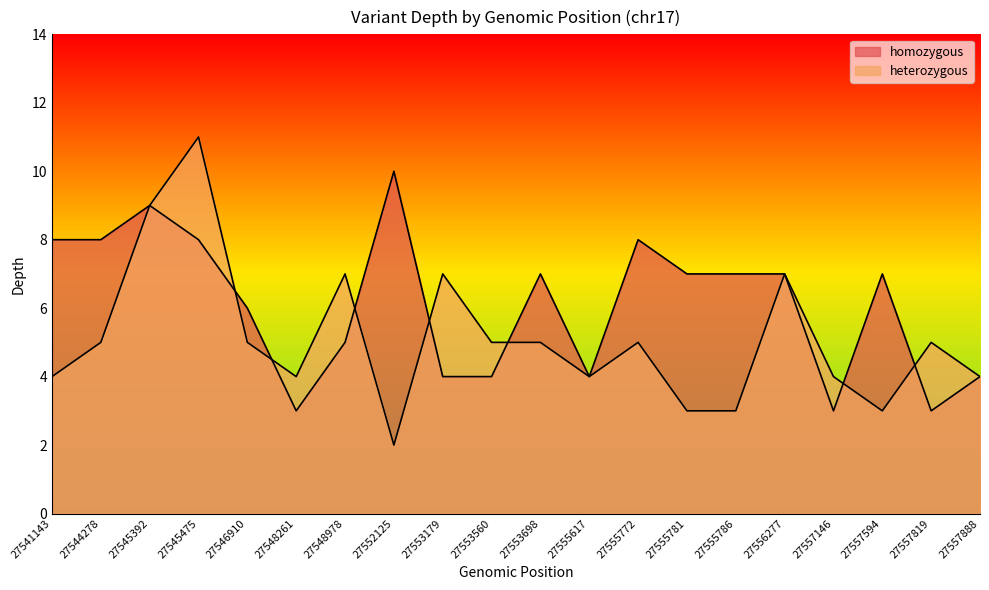

Is the value of heterozygous at 27553560 greater than the value of homozygous at 27555772?

No